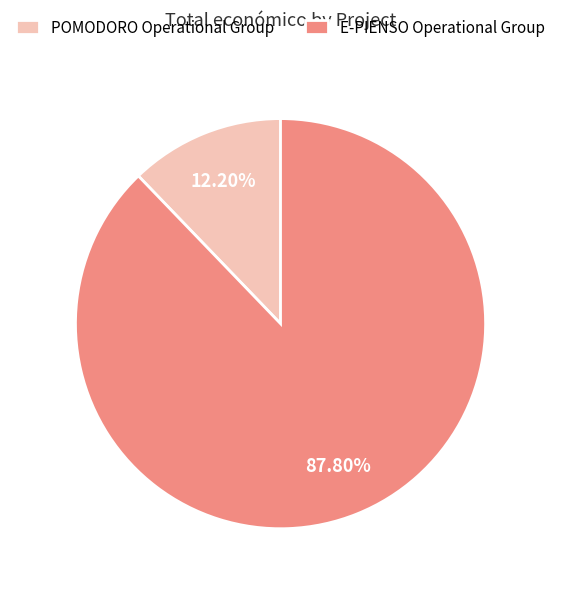

Between E-PIENSO Operational Group and POMODORO Operational Group, which is larger?

E-PIENSO Operational Group